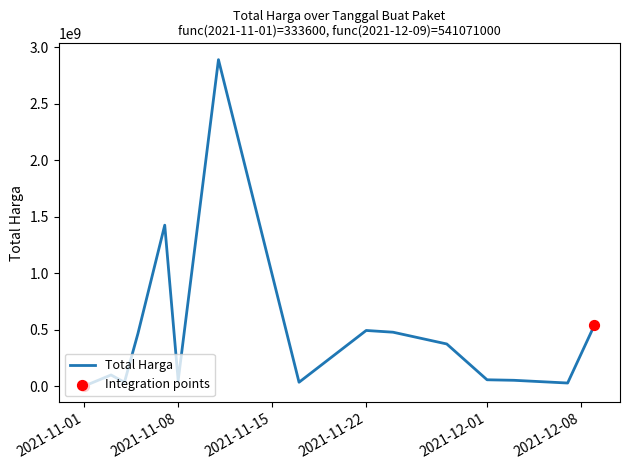

What is the difference between the maximum and minimum values?

2891788400